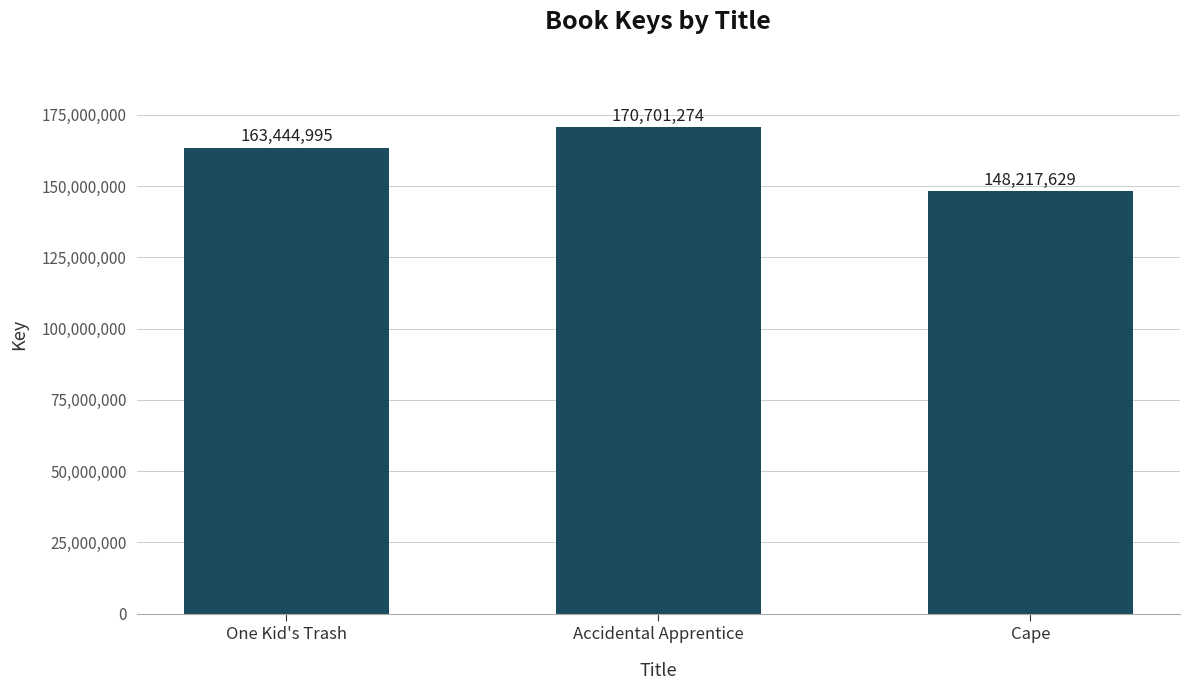

Rank the categories by value from highest to lowest.

Accidental Apprentice, One Kid's Trash, Cape